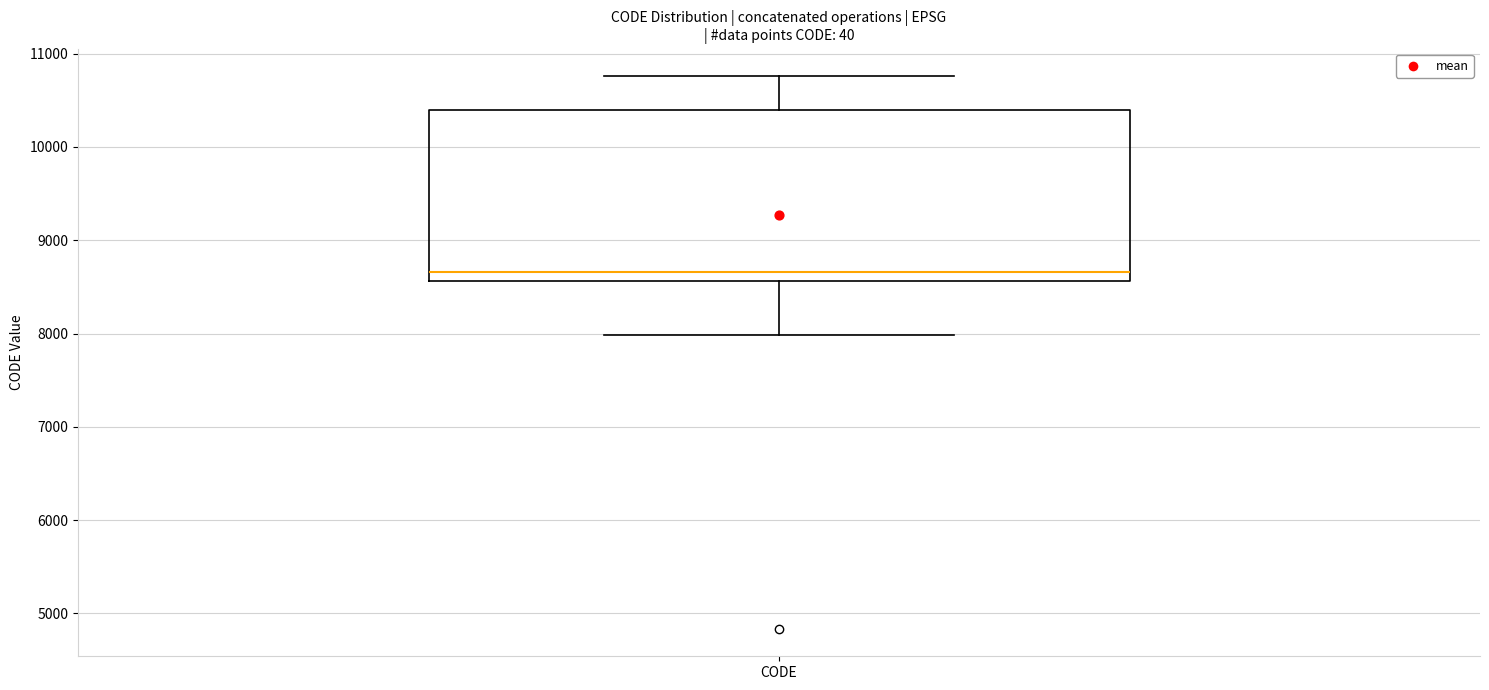

Where does the lower whisker of the box for CODE end on the y-axis? The values are not printed on the chart, so give them approximately, as read against the axis.

8000